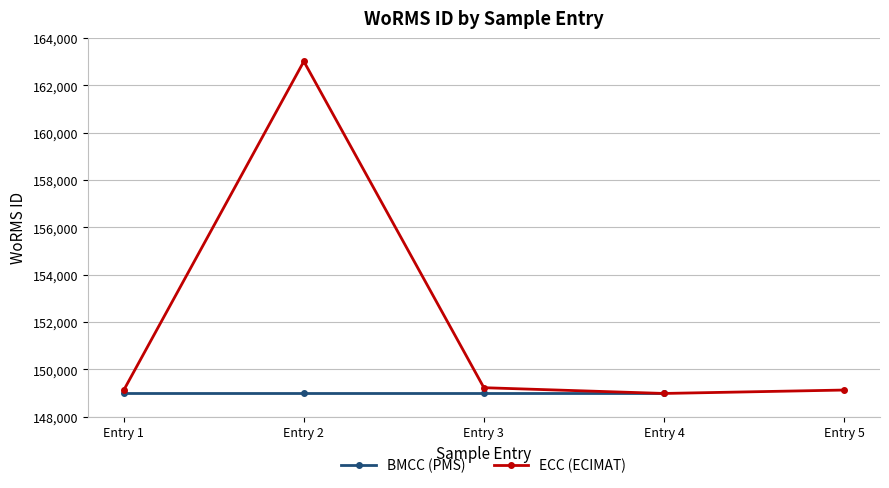

Where is the first local maximum?

Entry 2